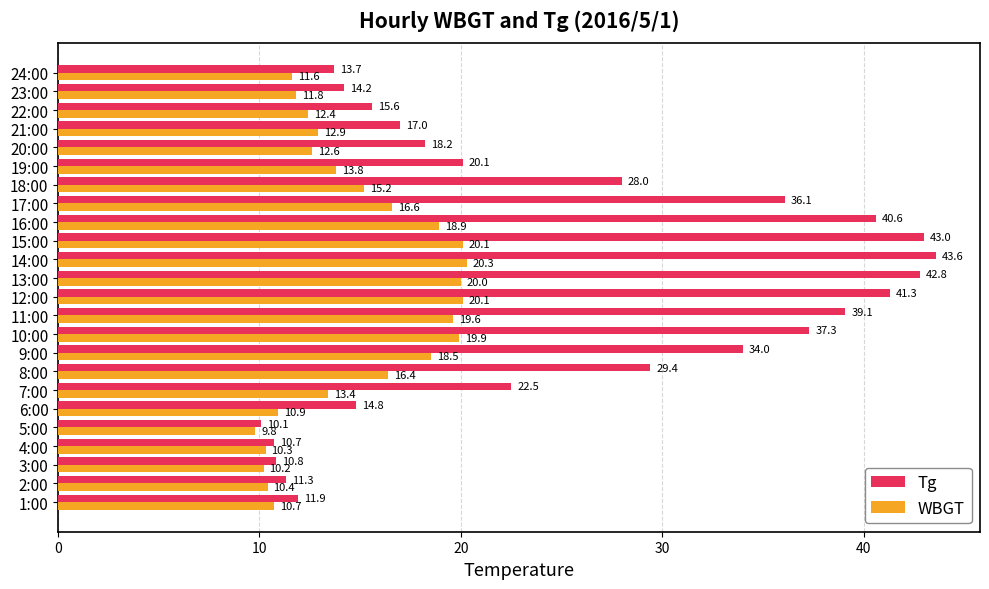

The value of WBGT at 1:00 is 4.1. True or false?

False